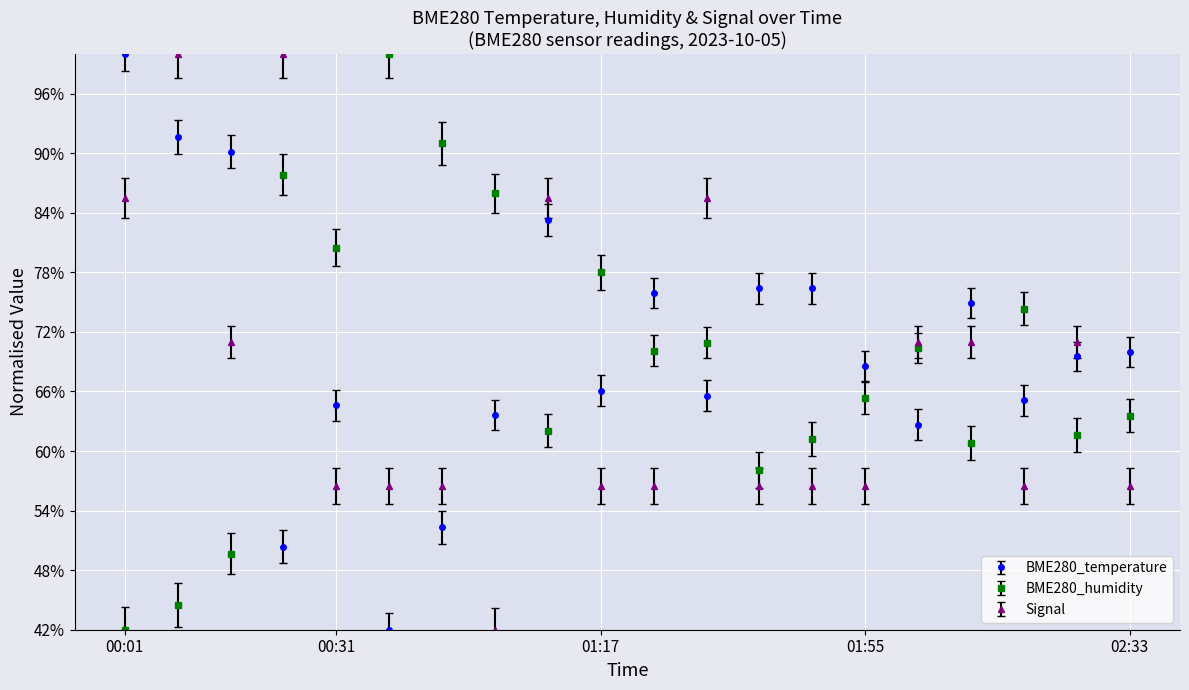

At how many categories does at least one series exceed 87?

6